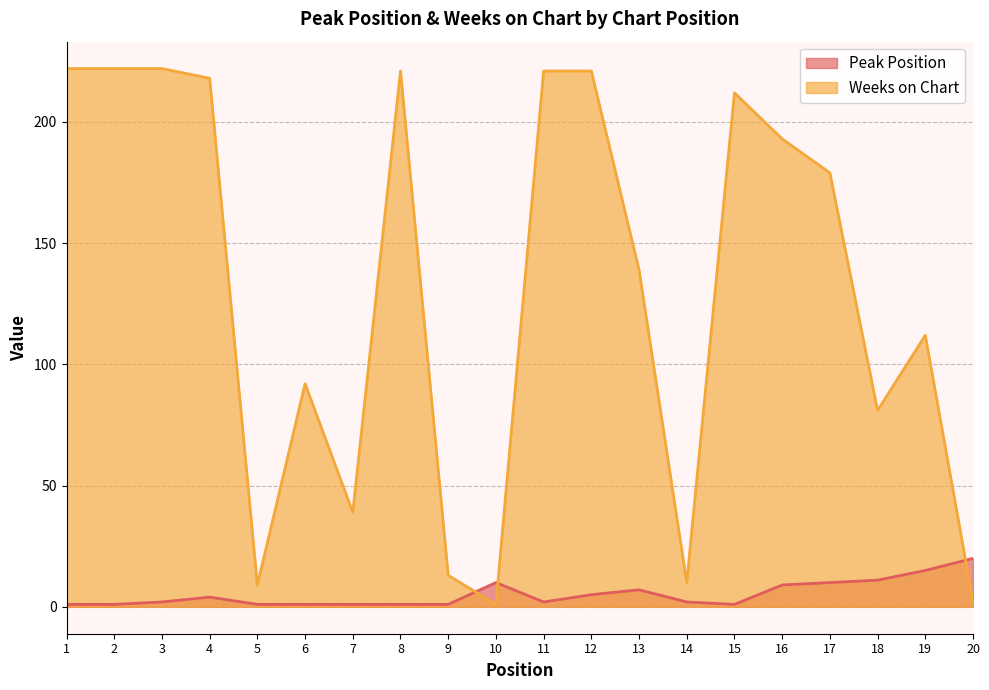

How many intersections are there between Peak Position and Weeks on Chart?

3